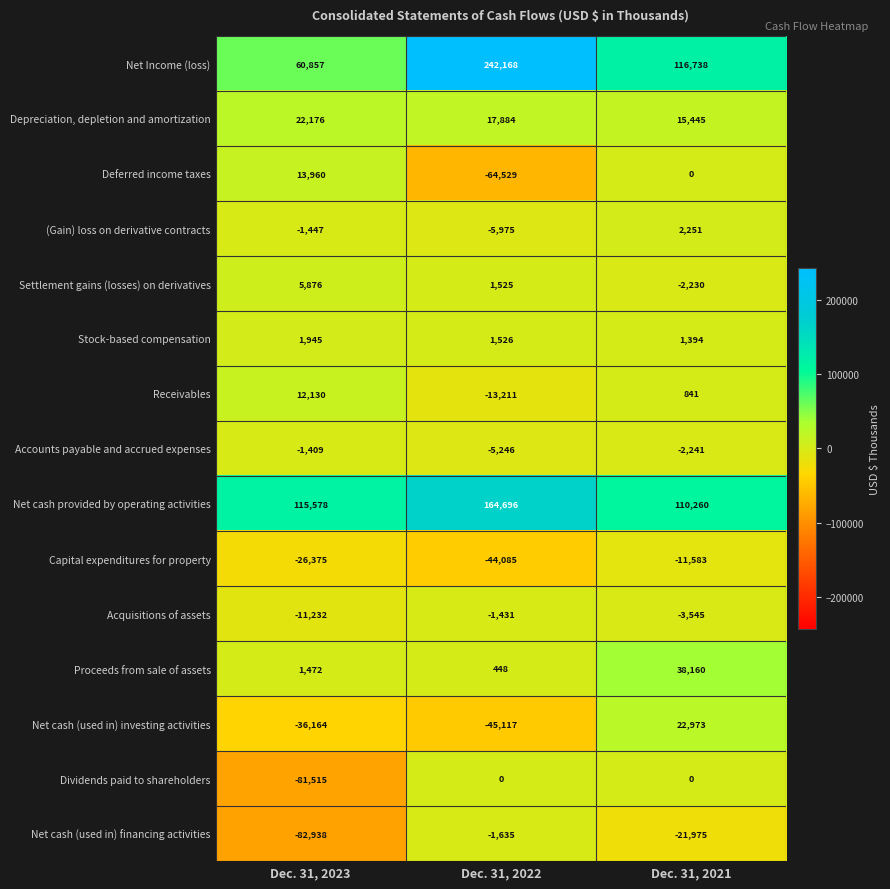

Is the value of Receivables at Dec. 31, 2022 greater than the value of Settlement gains (losses) on derivatives at Dec. 31, 2023?

No